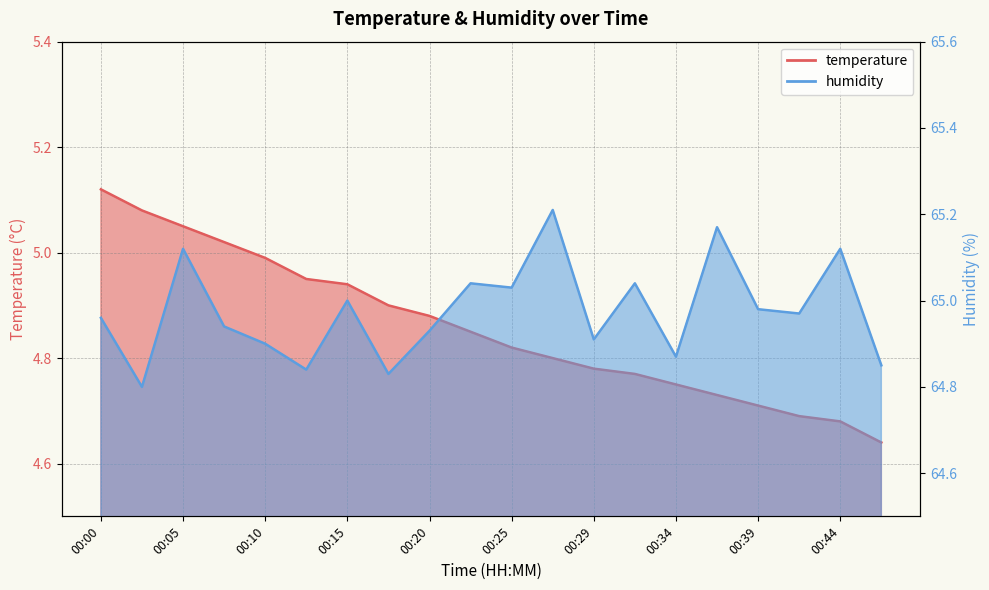

Reading left to right, what are all the values shown in this chart?

temperature: 00:00=5.1	00:03=5.1	00:05=5.0	00:08=5.0	00:10=5.0	00:12=5.0	00:15=4.9	00:17=4.9	00:20=4.9	00:22=4.8	00:25=4.8	00:27=4.8	00:29=4.8	00:32=4.8	00:34=4.8	00:37=4.7	00:39=4.7	00:42=4.7	00:44=4.7	00:47=4.6
humidity: 00:00=65.0	00:03=64.8	00:05=65.1	00:08=64.9	00:10=64.9	00:12=64.8	00:15=65.0	00:17=64.8	00:20=64.9	00:22=65.0	00:25=65.0	00:27=65.2	00:29=64.9	00:32=65.0	00:34=64.9	00:37=65.2	00:39=65.0	00:42=65.0	00:44=65.1	00:47=64.8